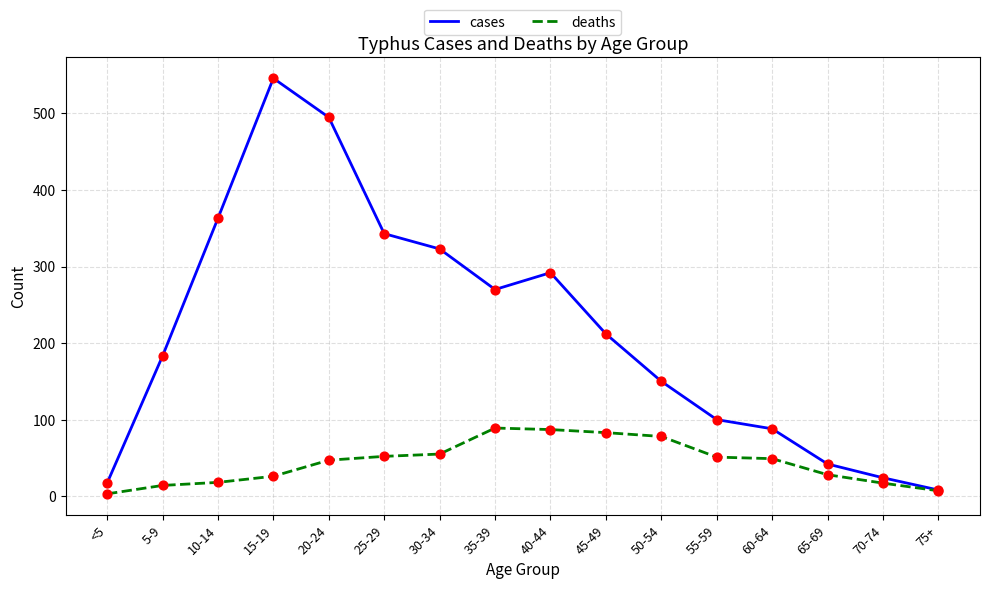

Is the value of deaths at 35-39 greater than the value of cases at 40-44?

No